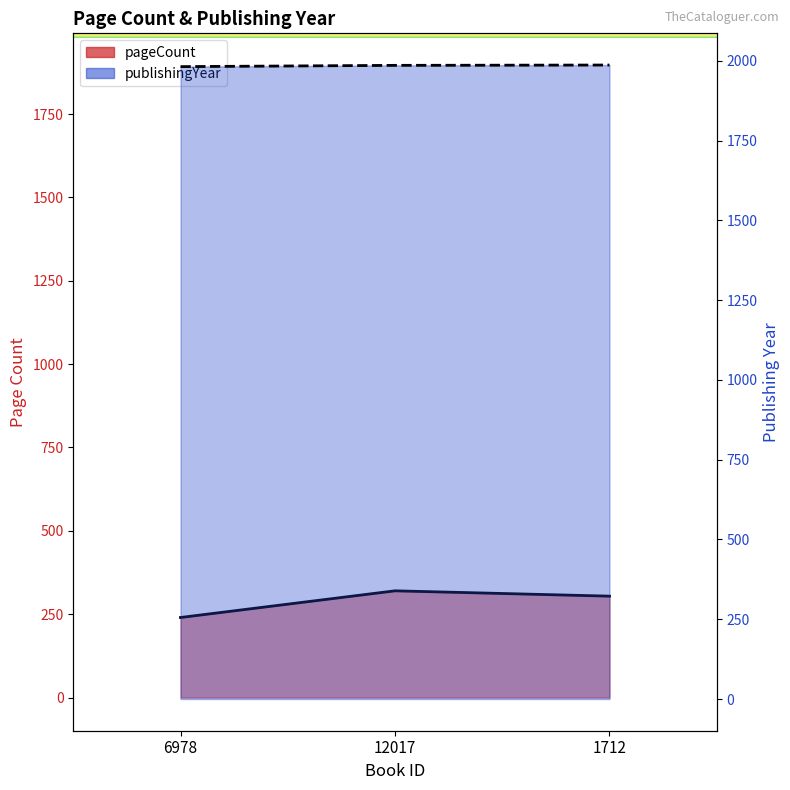

What is the total value across all series at 1712?

2291